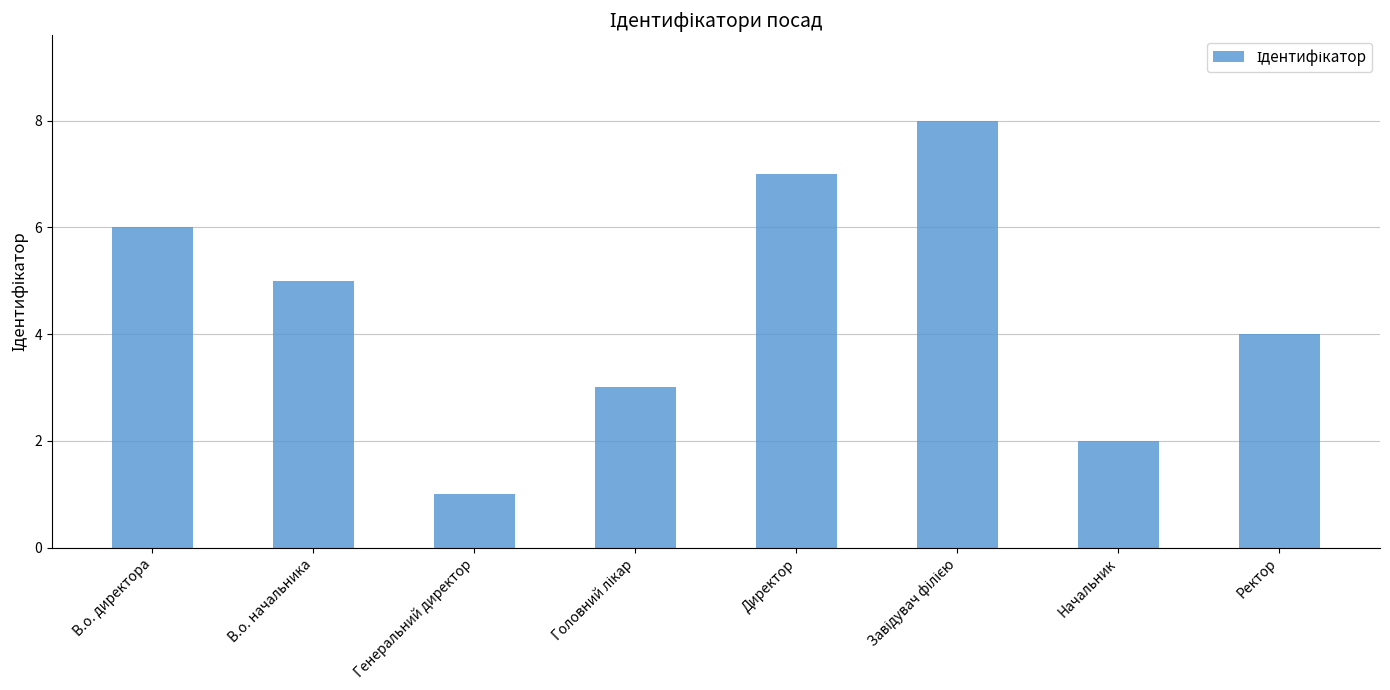

At which label is the value closest to 4?

Ректор